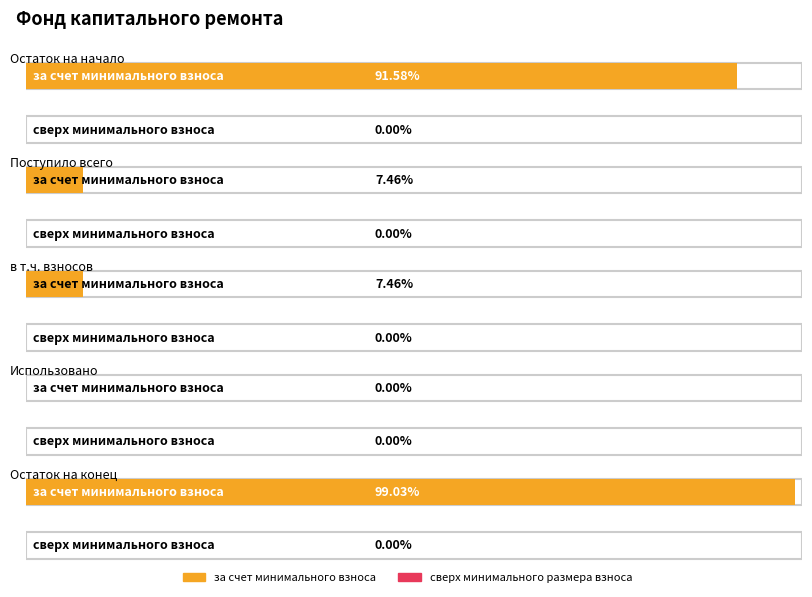

True or false: за счет минимального взноса and сверх минимального размера взноса cross at least once.

False